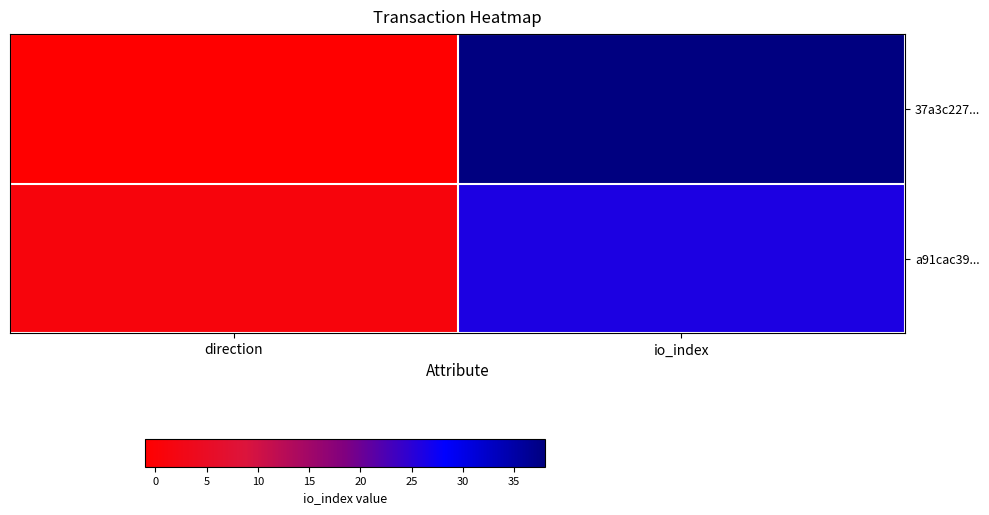

Between direction and io_index, which is larger?

io_index